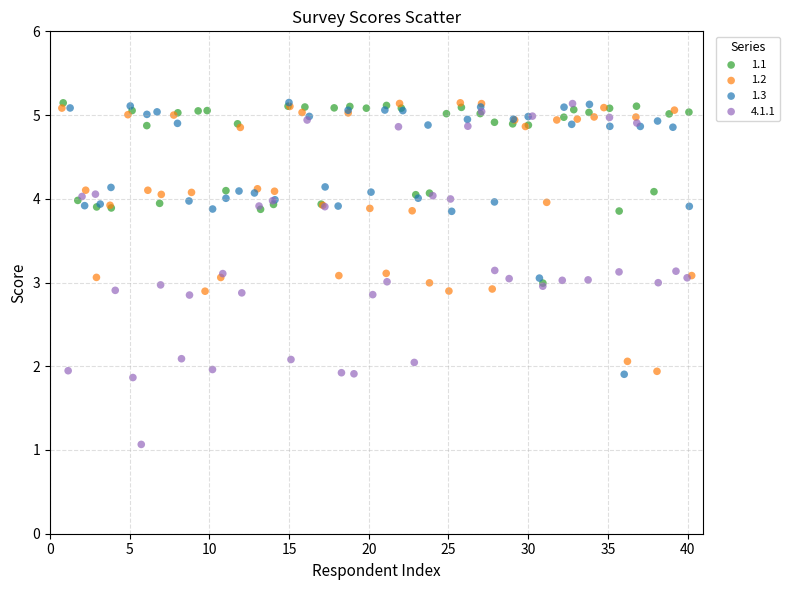

Which series reaches the minimum Y coordinate?

4.1.1